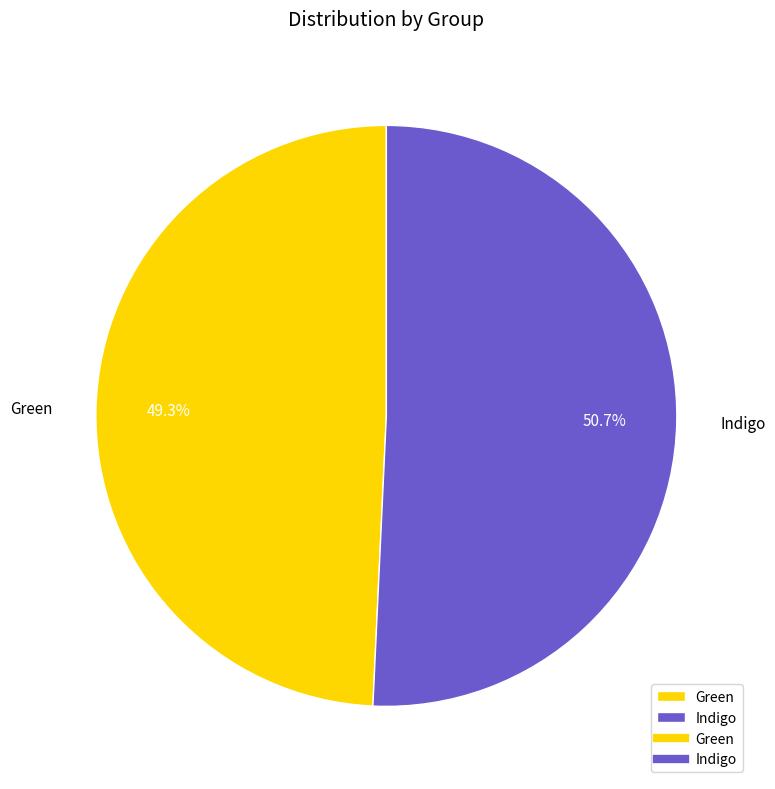

Approximately how many times larger is the value at Green compared to Indigo?

1.0